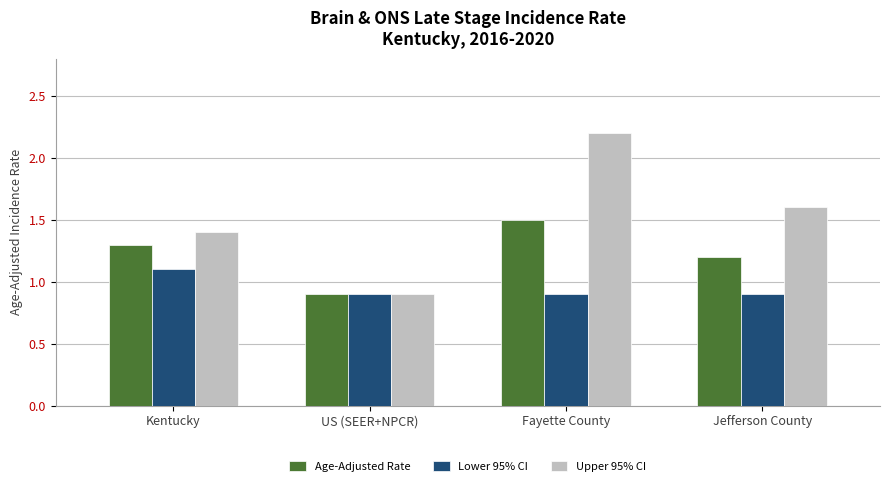

How many Lower 95% CI values are between 0 and 1?

3